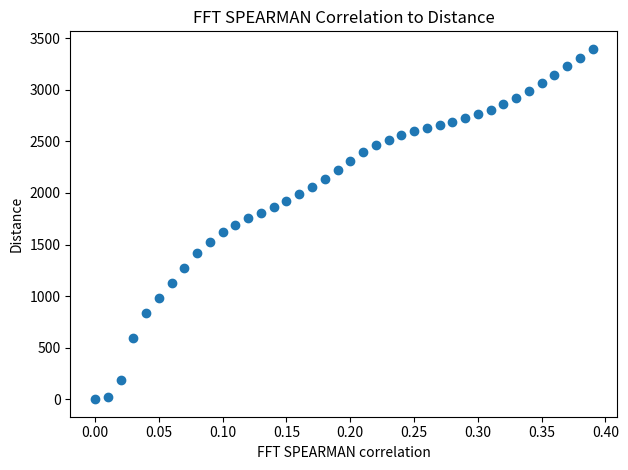

What is the range of X values (max minus min)?

0.4